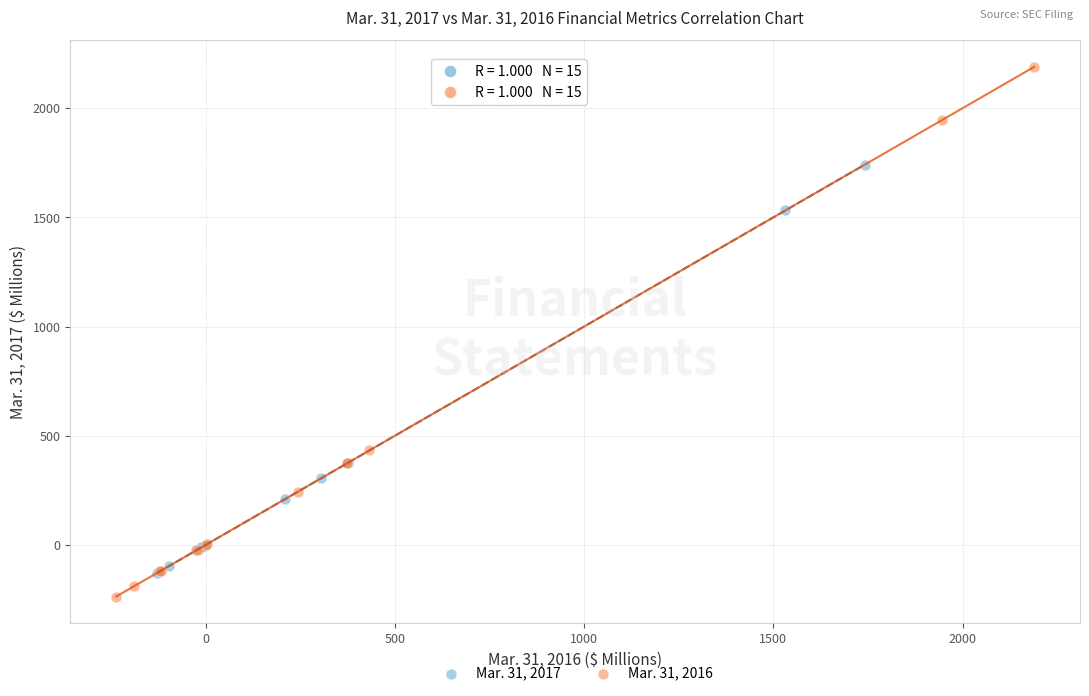

Which series reaches the minimum Y coordinate?

Mar. 31, 2016